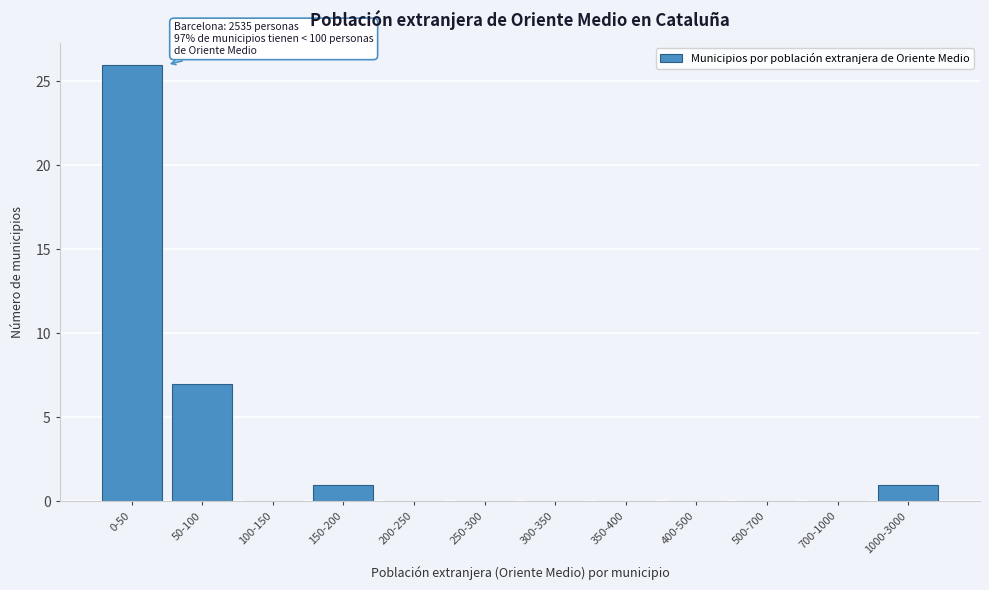

Reading right to left, extract all data points from this chart.

1000-3000=1	700-1000=0	500-700=0	400-500=0	350-400=0	300-350=0	250-300=0	200-250=0	150-200=1	100-150=0	50-100=7	0-50=26